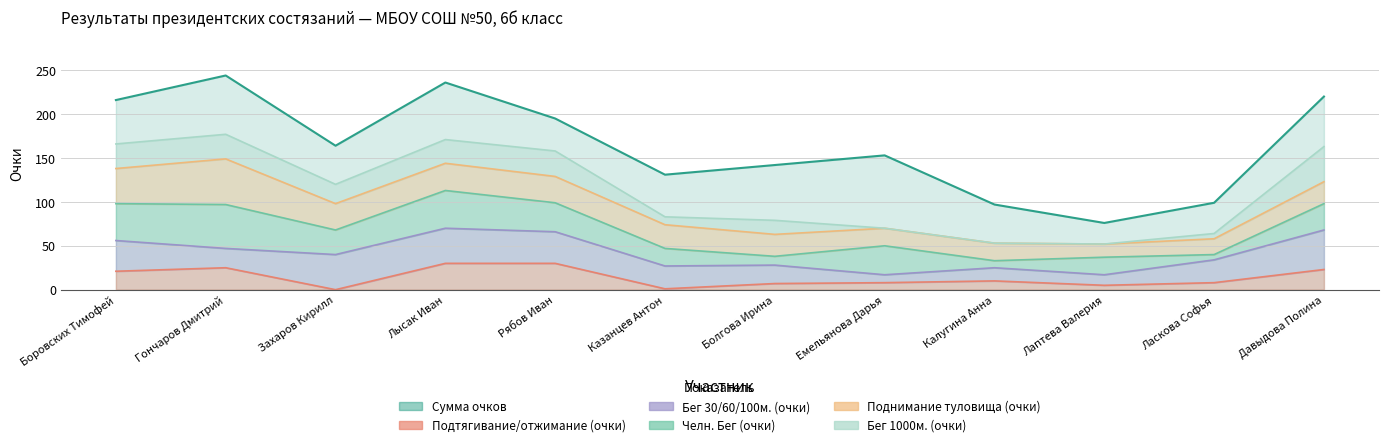

How many values in the Бег 1000м. (очки) series are below 22?

6